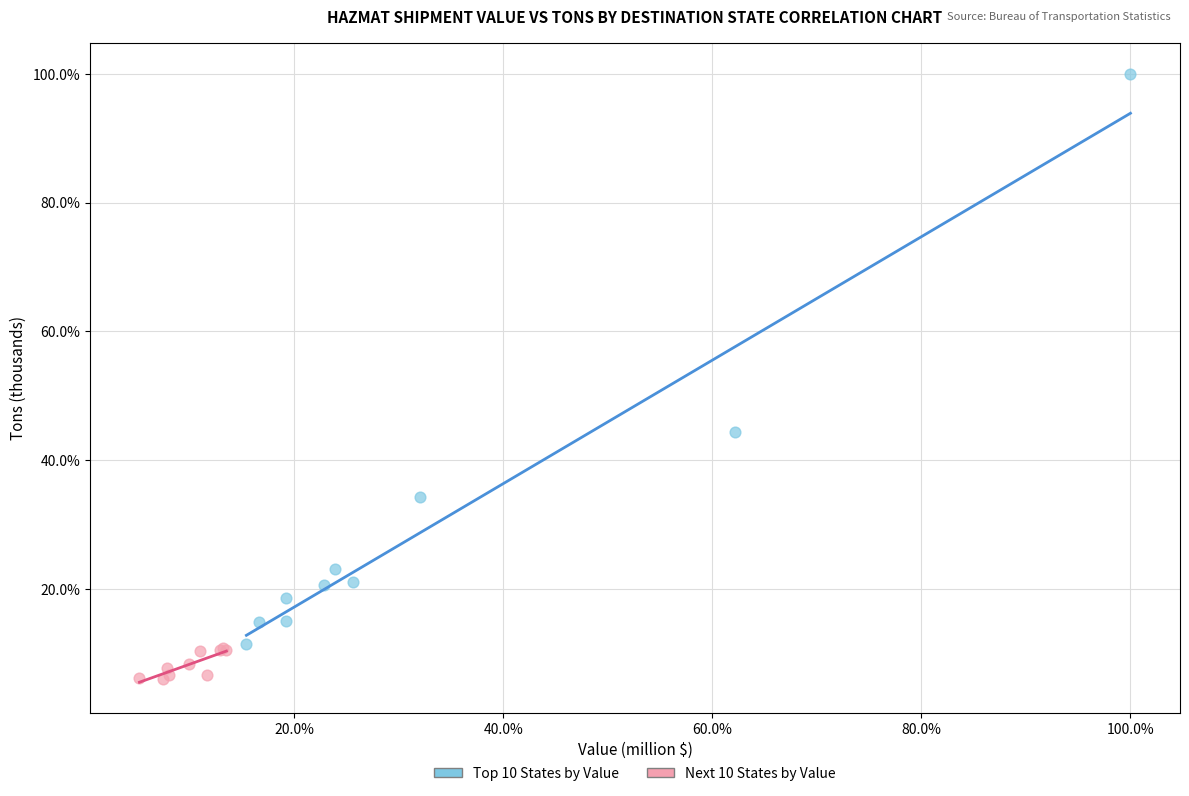

Which series has the largest Y range (max minus min)?

Top 10 States by Value